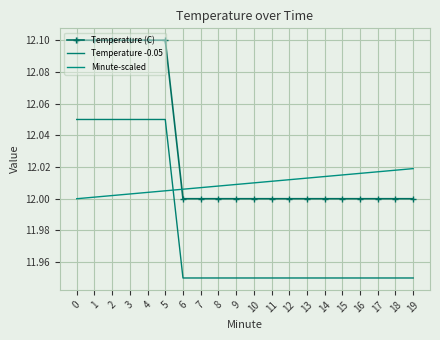

How many intersections are there between Minute-scaled and Temperature (C)?

1